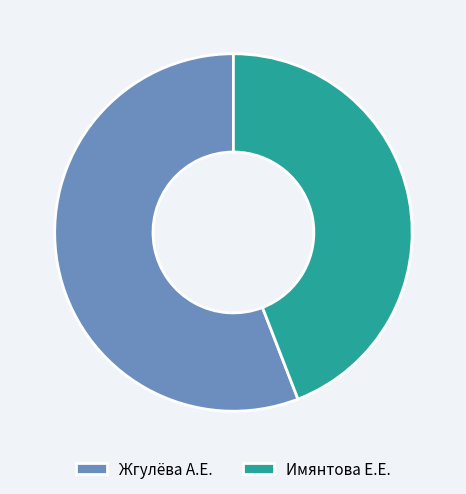

Which slice is the largest?

Жгулёва А.Е.